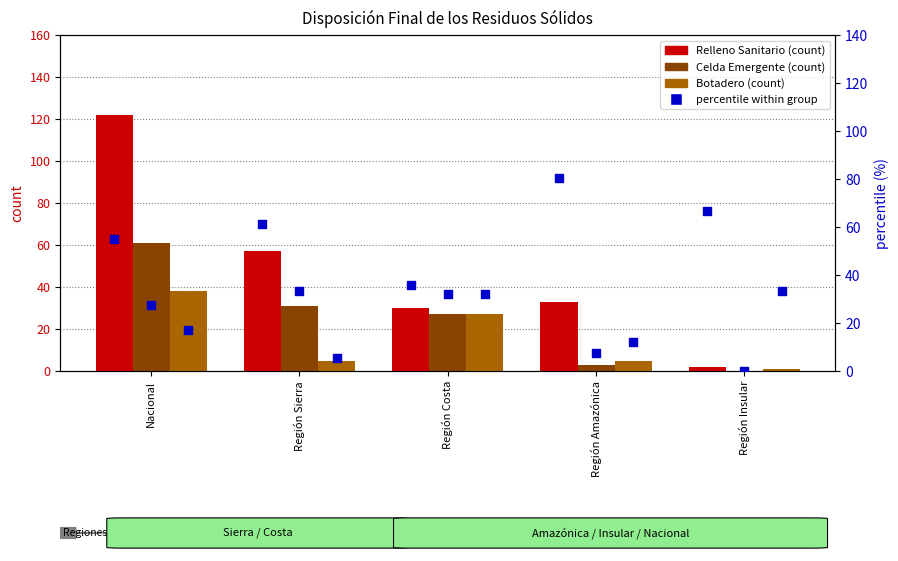

At which category is the sum across all series the highest?

Nacional